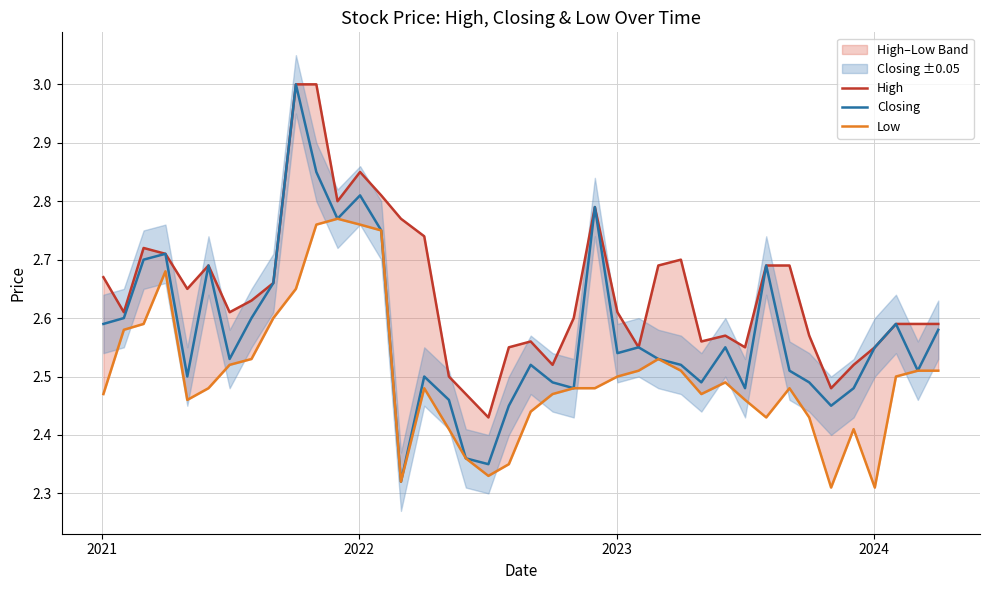

What is the maximum value for Low?

2.8